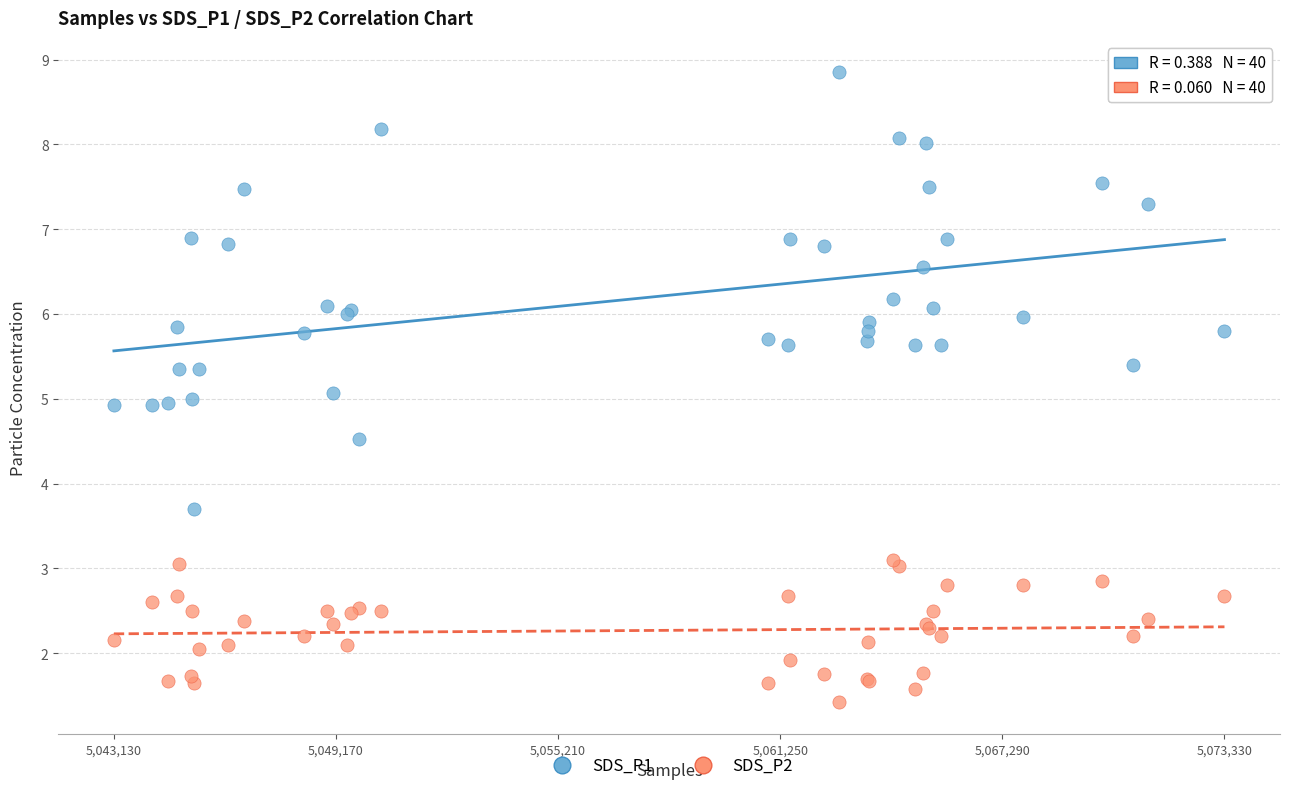

Which series has the widest spread of Y values?

SDS_P1